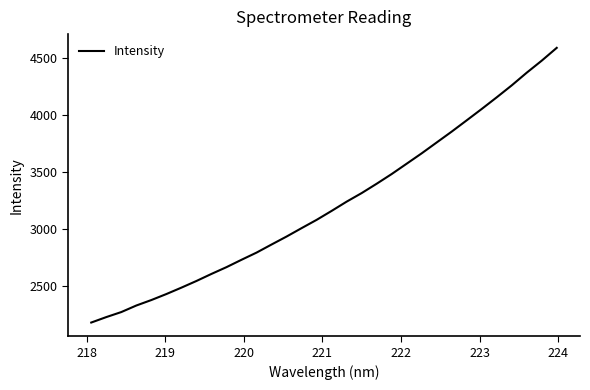

What is the greatest value displayed?

4593.1